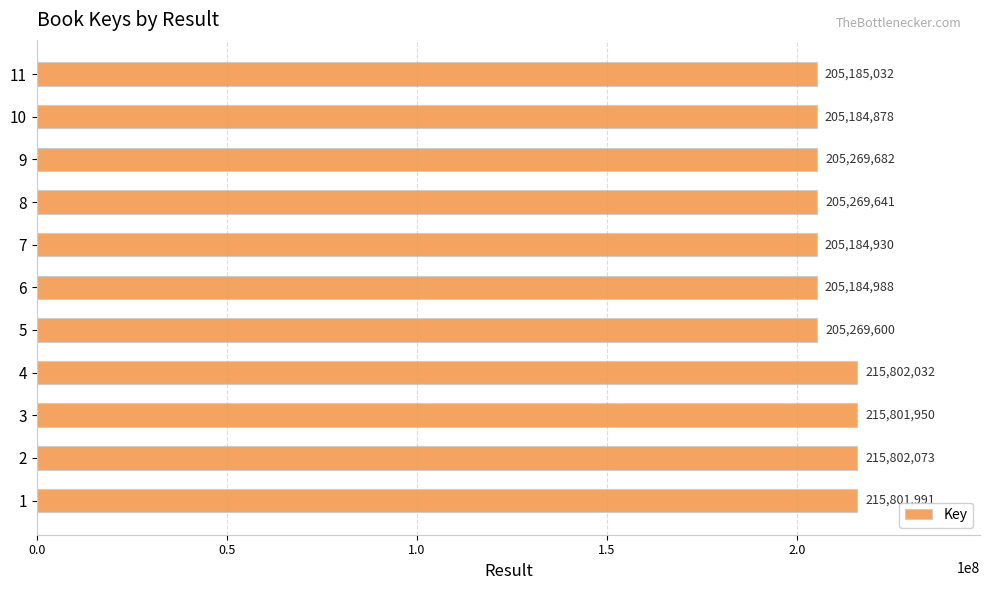

What is the change in value from 1 to 2?

+82